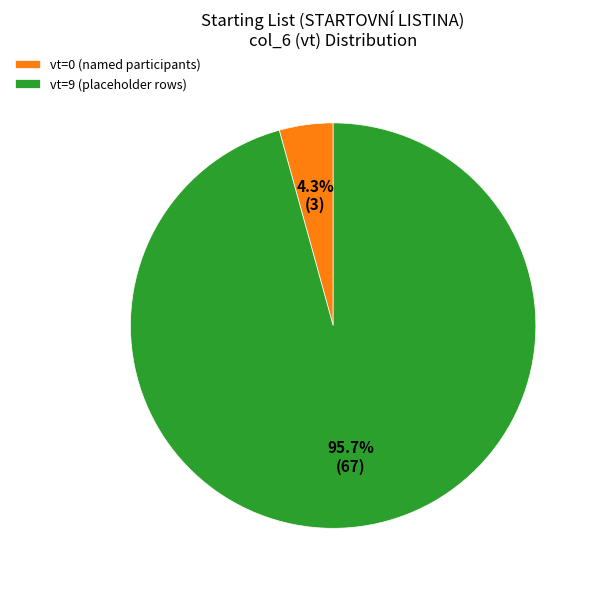

Combined, do vt=0 (named participants) and vt=9 (placeholder rows) account for over 50%?

Yes